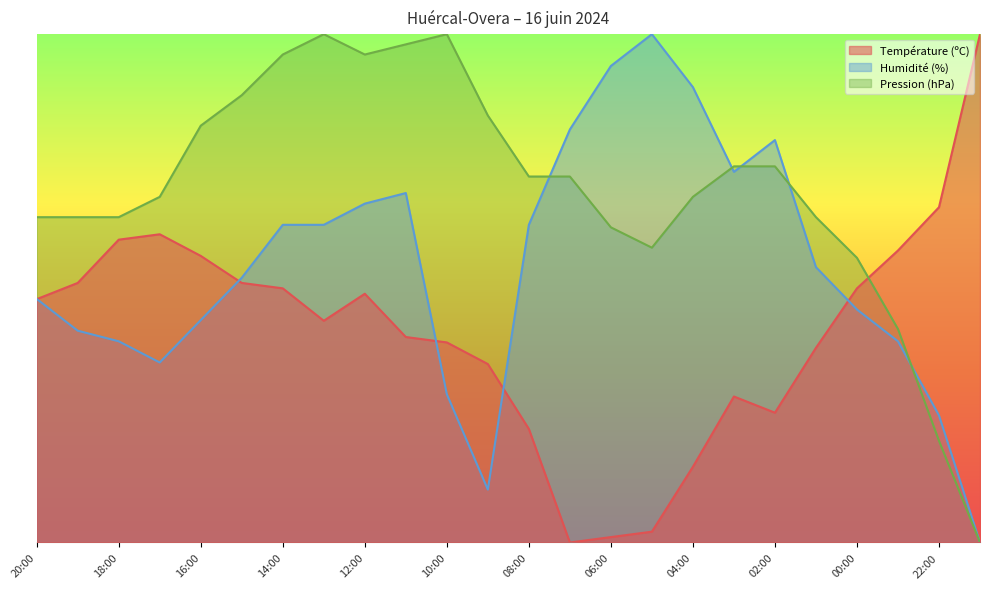

The value of Température (ºC) at 07:00 is 0.0. True or false?

True